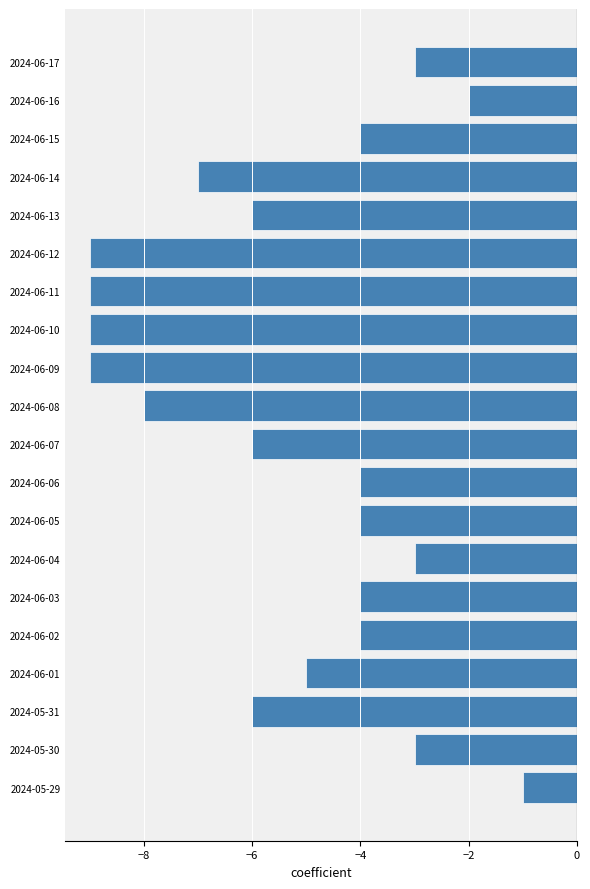

How many values are between -7 and -3?

13